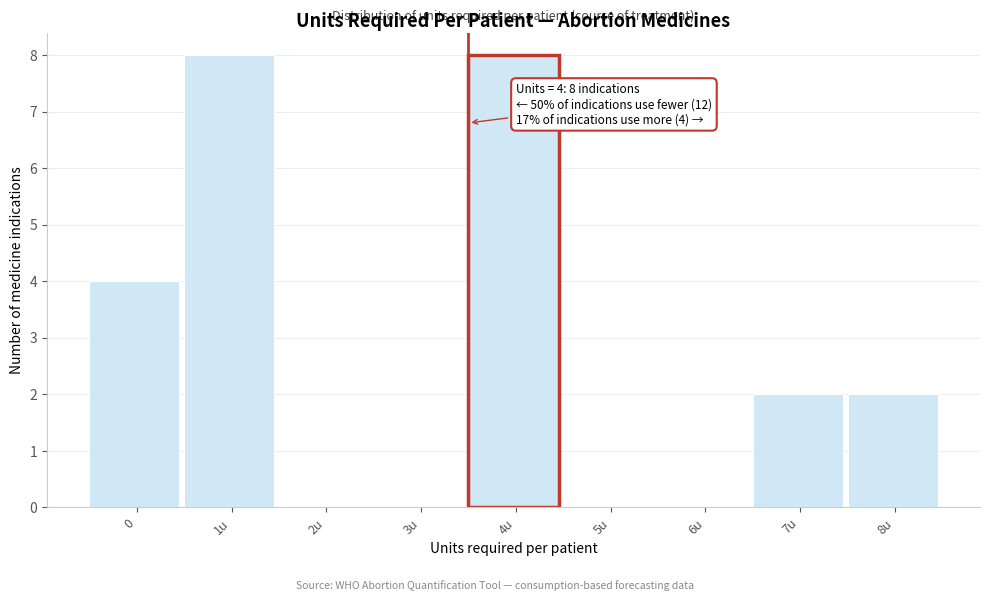

Reading right to left, transcribe all the data shown in this chart.

8u=2	7u=2	6u=0	5u=0	4u=8	3u=0	2u=0	1u=8	0=4